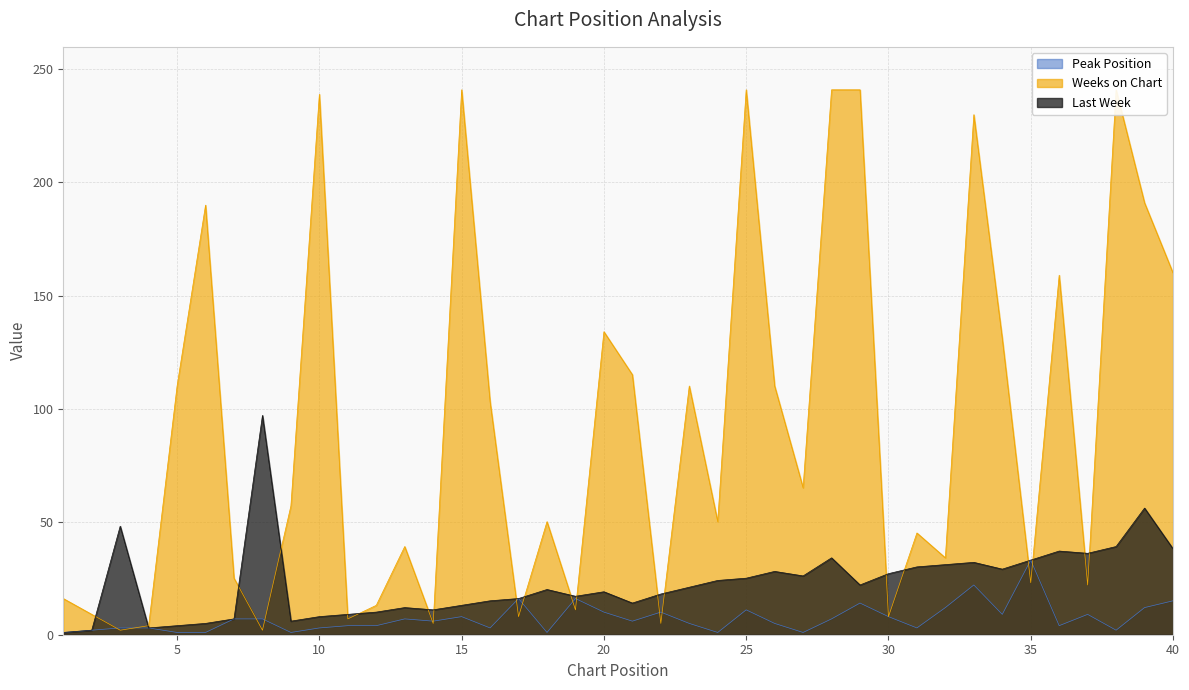

What is the total value across all series at 21?

135